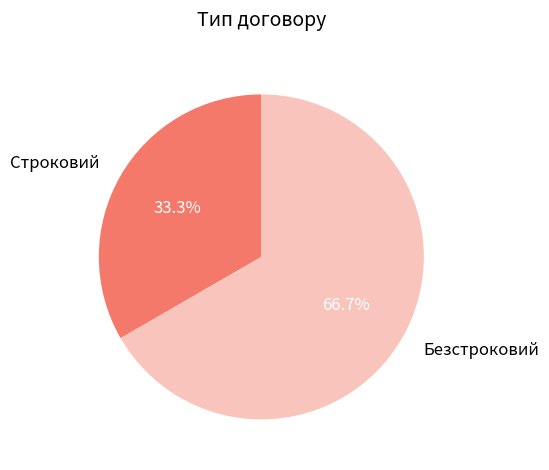

Do Безстроковий and Строковий together represent more than half of the pie?

Yes